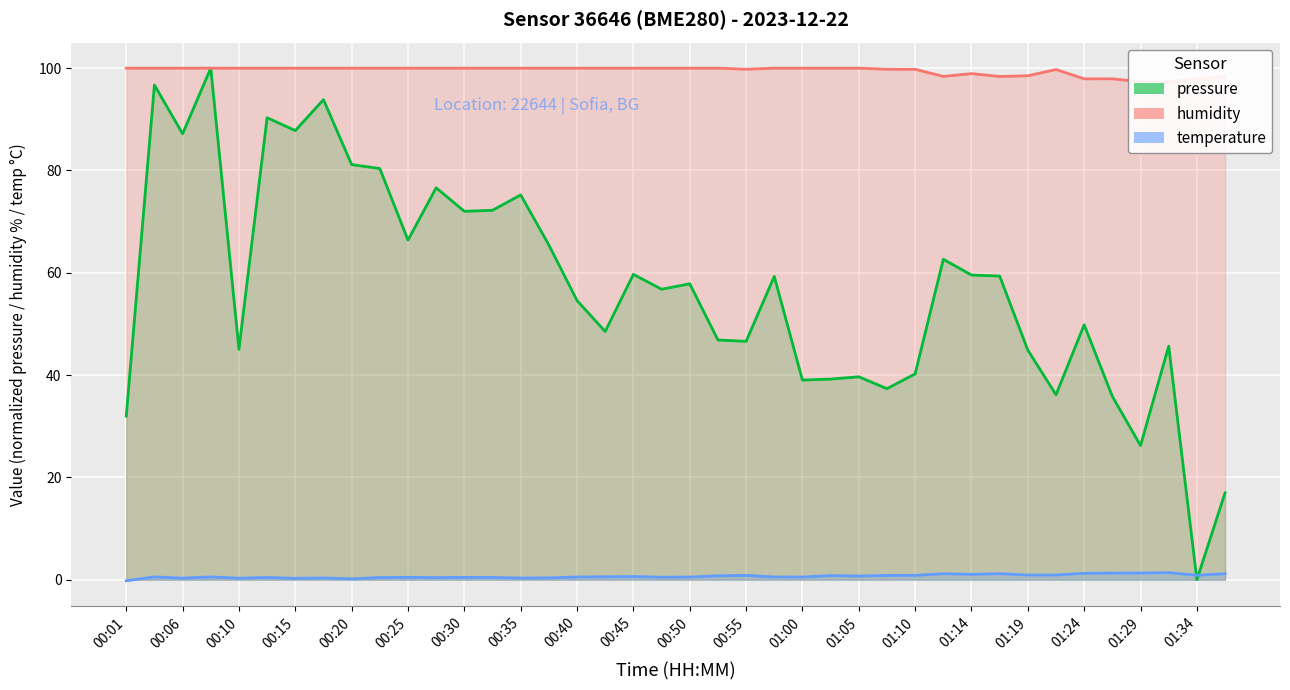

Reading left to right, extract all data points from this chart.

pressure: 32.0	96.7	87.2	100.0	45.0	90.3	87.8	93.8	81.1	80.4	66.4	76.6	72.0	72.2	75.2	65.4	54.6	48.5	59.7	56.8	57.8	46.9	46.6	59.3	39.0	39.2	39.7	37.3	40.2	62.6	59.6	59.4	44.9	36.2	49.8	35.8	26.2	45.7	0.0	17.0
humidity: 100.0	100.0	100.0	100.0	100.0	100.0	100.0	100.0	100.0	100.0	100.0	100.0	100.0	100.0	100.0	100.0	100.0	100.0	100.0	100.0	100.0	100.0	99.8	100.0	100.0	100.0	100.0	99.8	99.8	98.4	98.9	98.4	98.5	99.7	97.9	97.9	97.3	97.3	97.9	98.3
temperature: -0.2	0.6	0.3	0.5	0.3	0.4	0.3	0.3	0.2	0.4	0.5	0.4	0.5	0.4	0.3	0.4	0.5	0.6	0.6	0.5	0.5	0.8	0.8	0.5	0.5	0.8	0.7	0.8	0.8	1.2	1.1	1.2	0.9	0.9	1.2	1.3	1.3	1.4	0.9	1.2